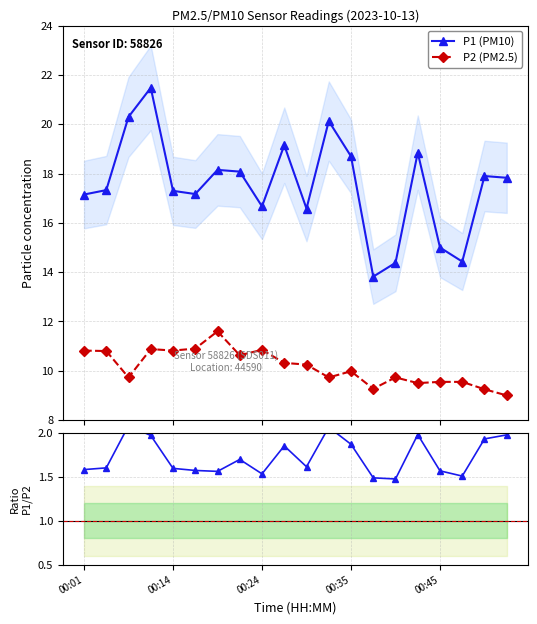

What is the average value of the P1 (PM10) series?

17.5